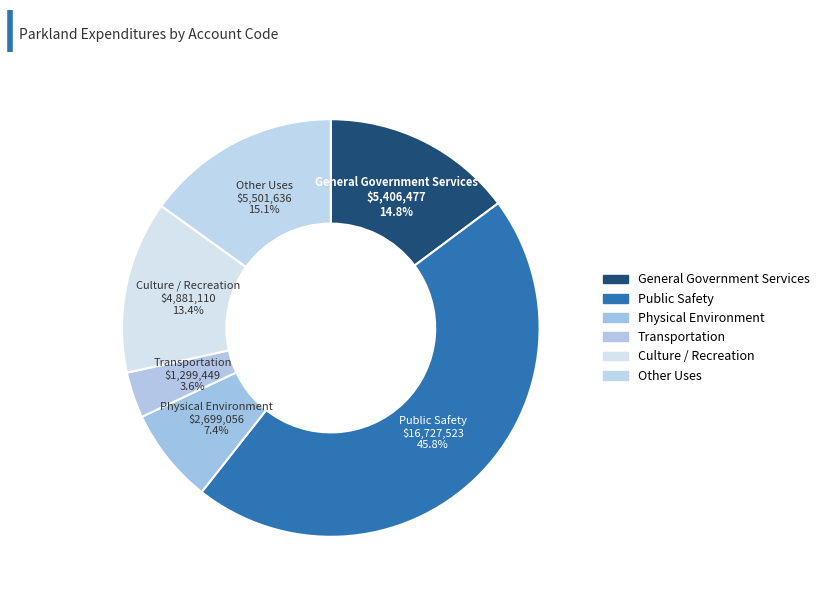

Rank the categories by value from lowest to highest.

Transportation, Physical Environment, Culture / Recreation, General Government Services, Other Uses, Public Safety